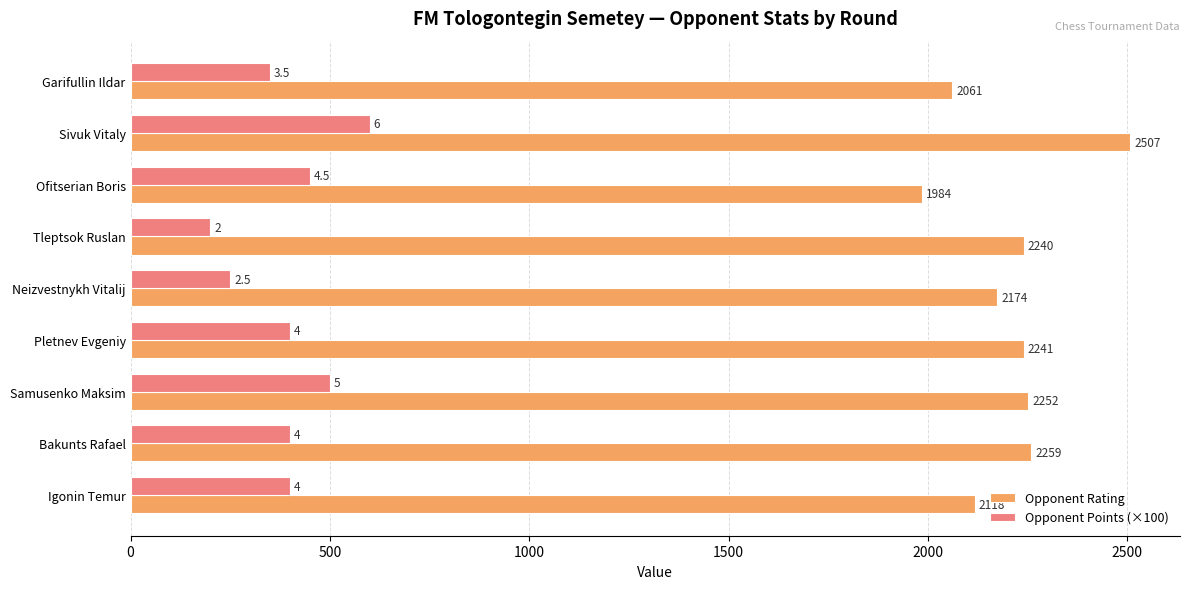

At which category is the sum across all series the highest?

Sivuk Vitaly